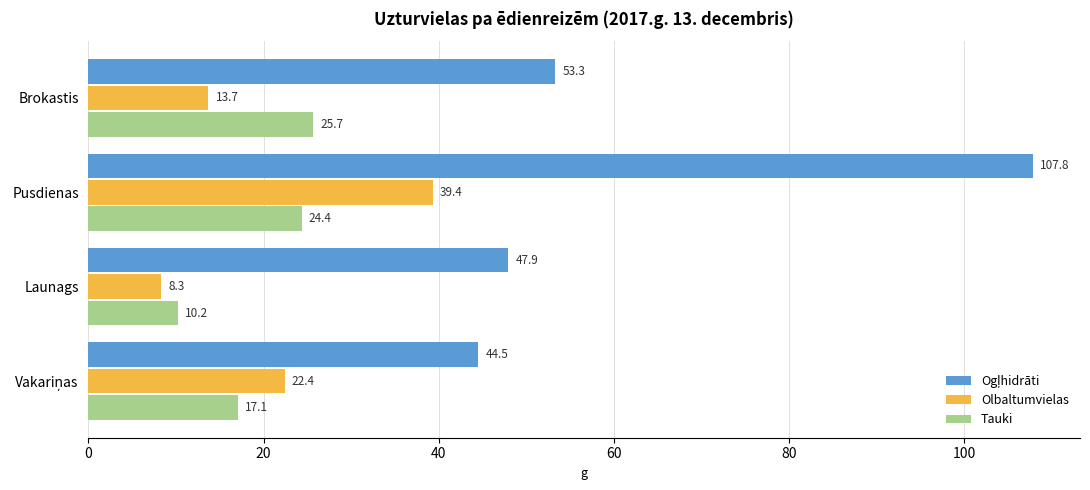

Is it true that Tauki equals 25.7 at Brokastis?

True